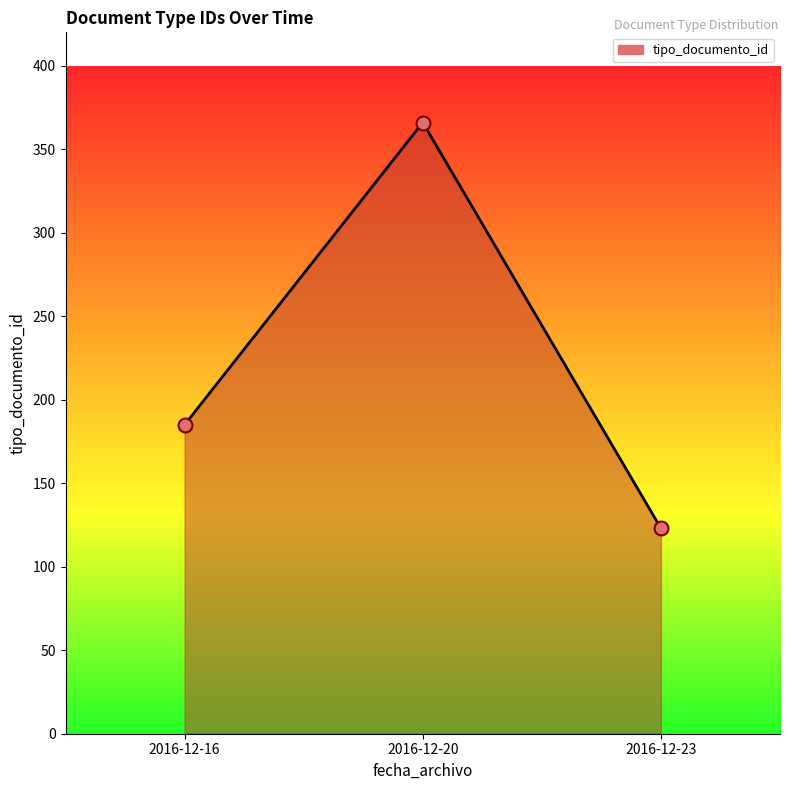

What is the change in value from 2016-12-20 to 2016-12-23?

-243